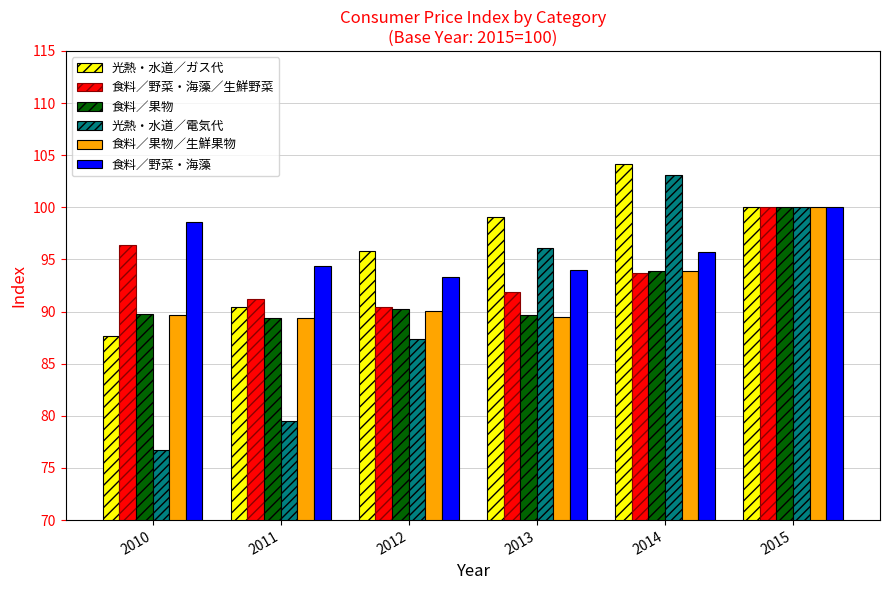

What is the minimum value for 光熱・水道／電気代?

76.7